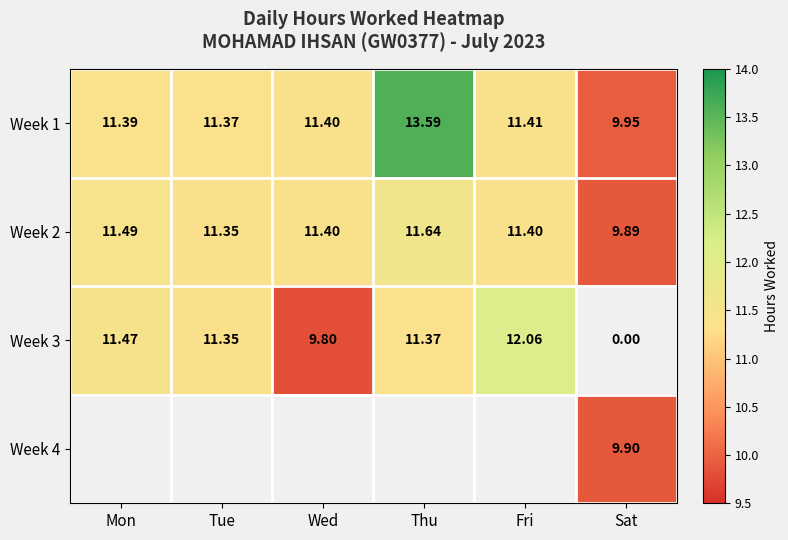

At which label does Week 1 first exceed 11?

Mon